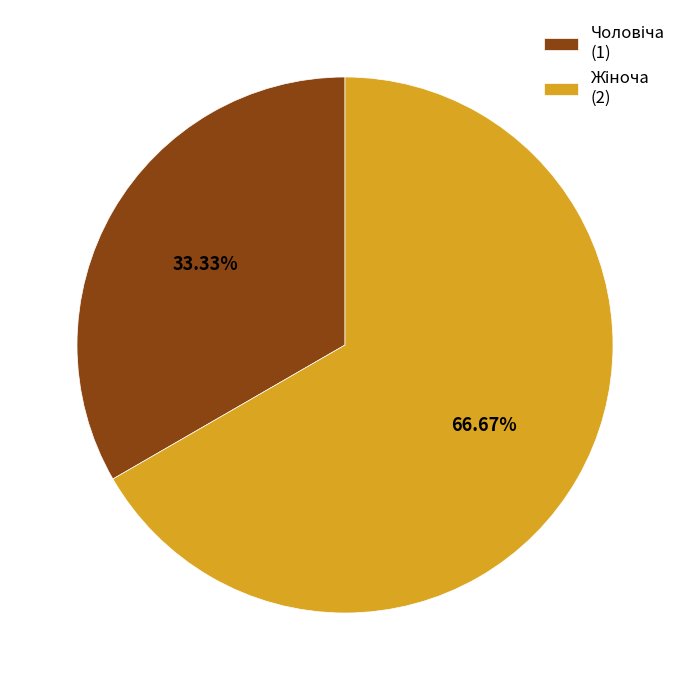

Is there any slice that represents more than half of the pie?

Yes